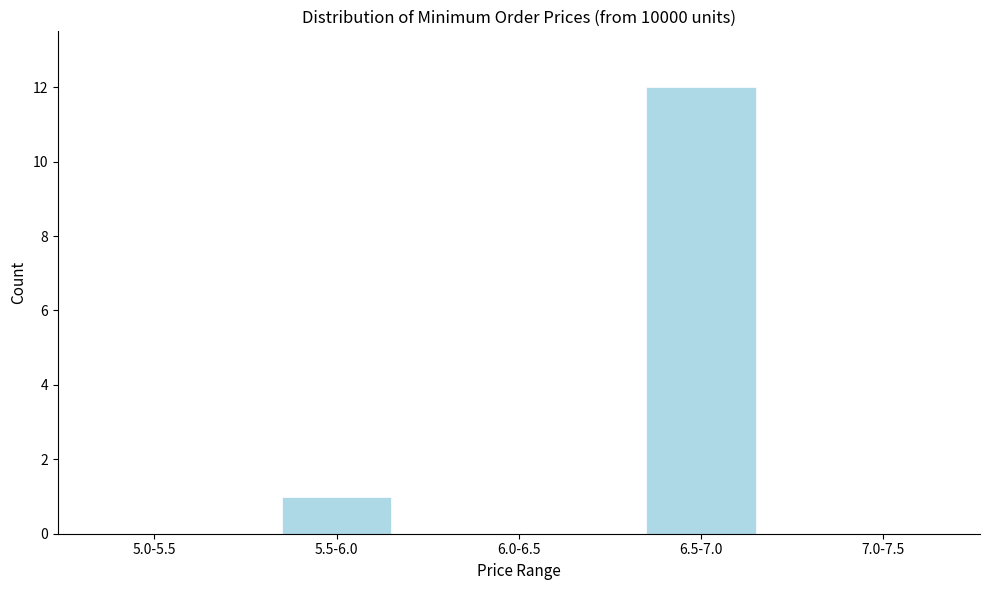

Reading right to left, what are all the values shown in this chart?

7.0-7.5=0	6.5-7.0=12	6.0-6.5=0	5.5-6.0=1	5.0-5.5=0